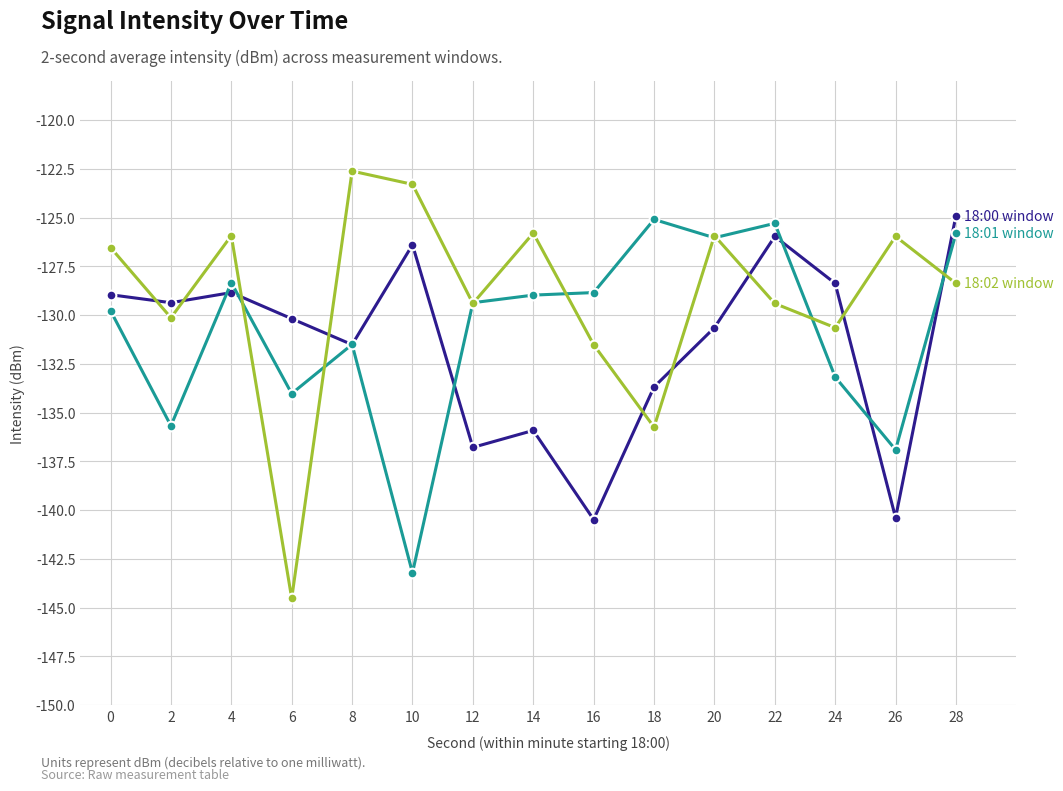

Which category has the highest value across all series?

8